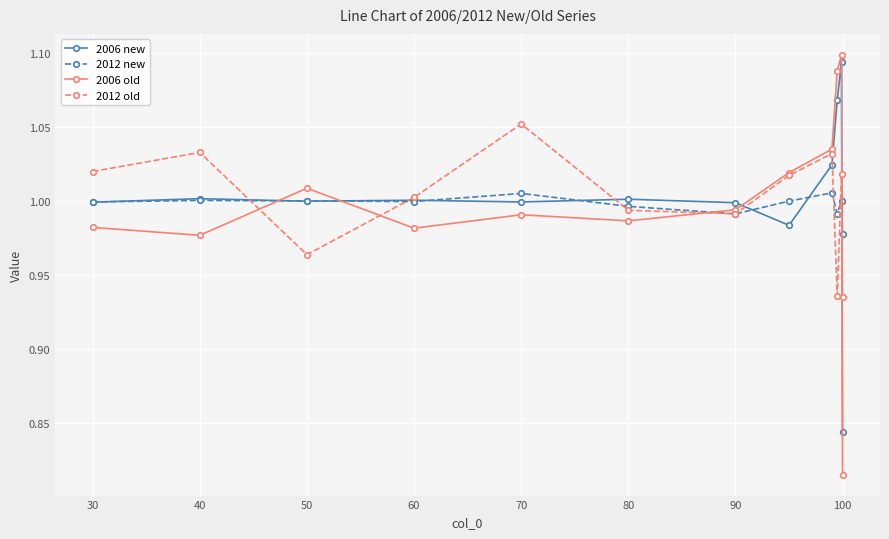

What is the difference between the maximum and minimum values in the 2006 new series?

0.2